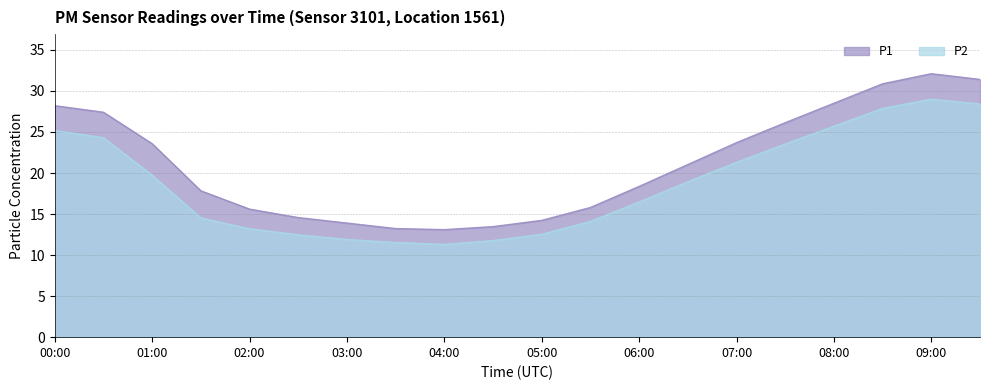

What is the difference between the second highest and minimum values in the P1 series?

18.3